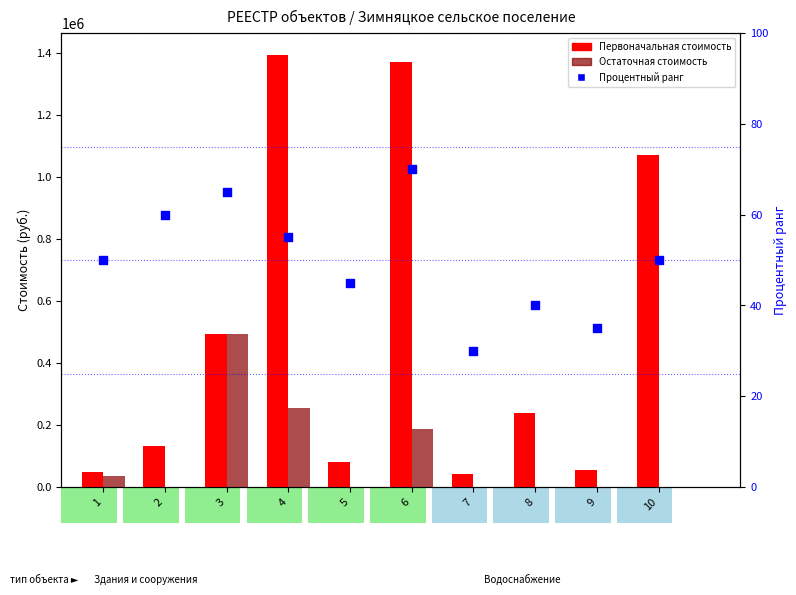

Which series reaches the maximum Y coordinate?

Первоначальная стоимость